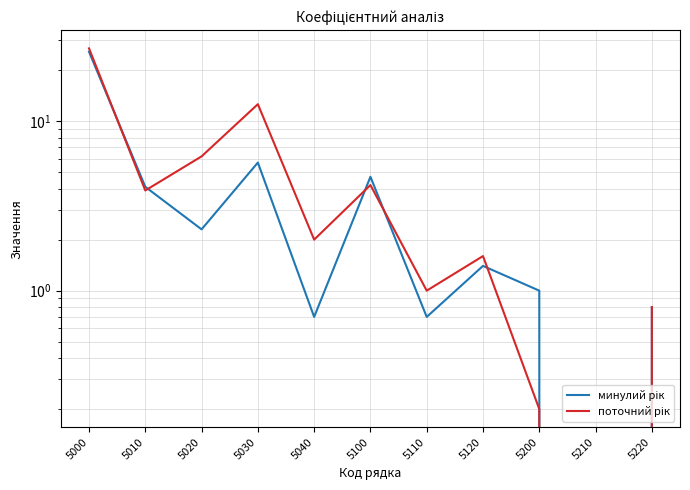

Does the chart have visible grid lines?

Yes